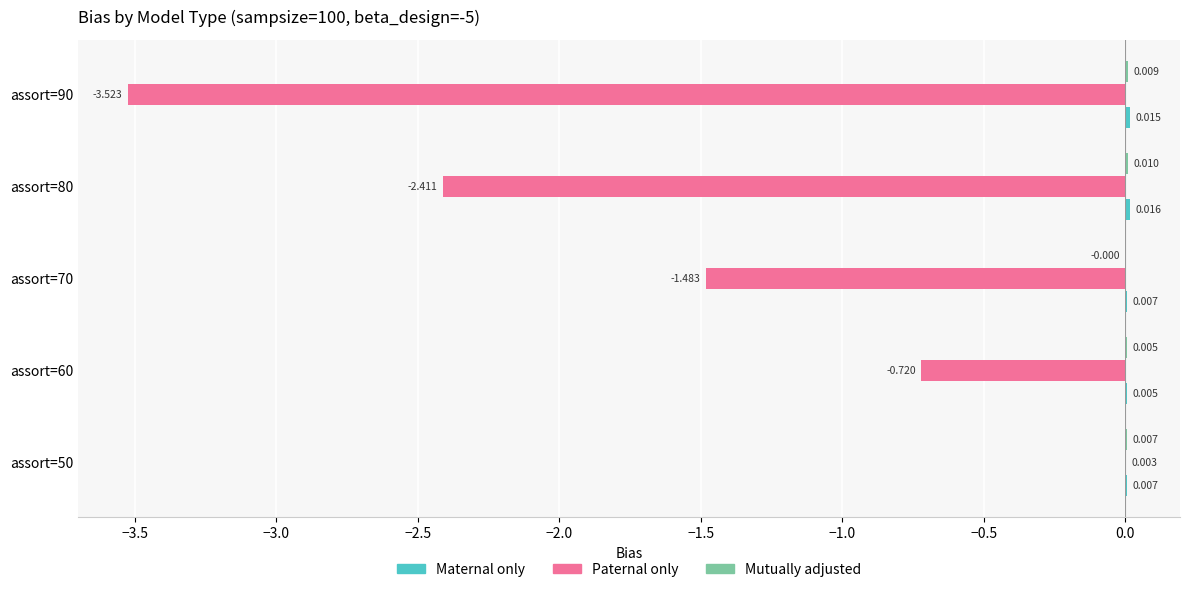

Between assort=70 and assort=80, which series saw the biggest shift?

Paternal only